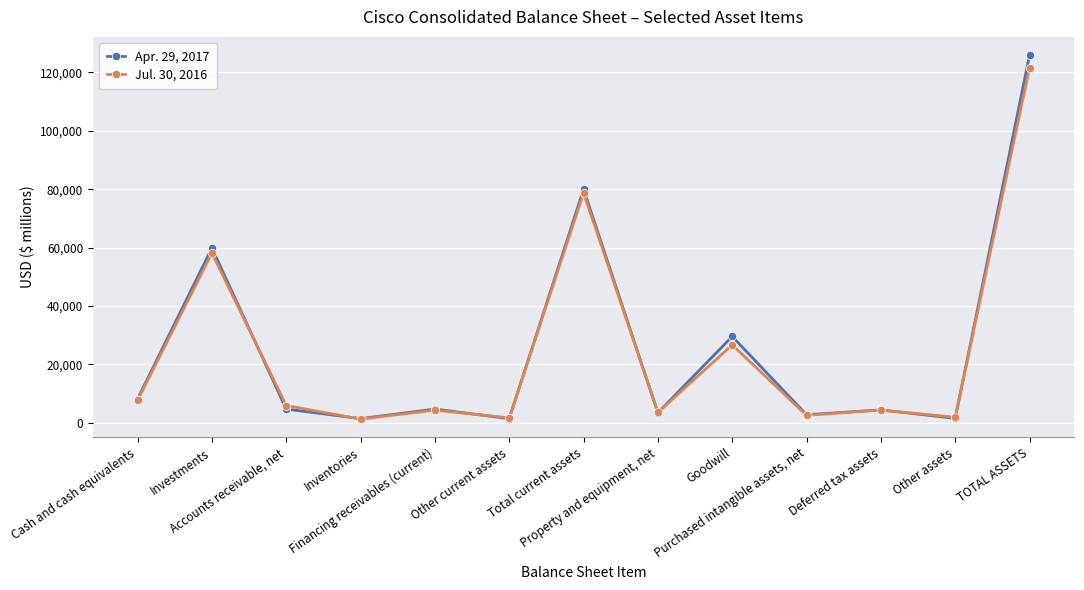

What is the sum of the Jul. 30, 2016 values at Total current assets and Property and equipment, net?

82225